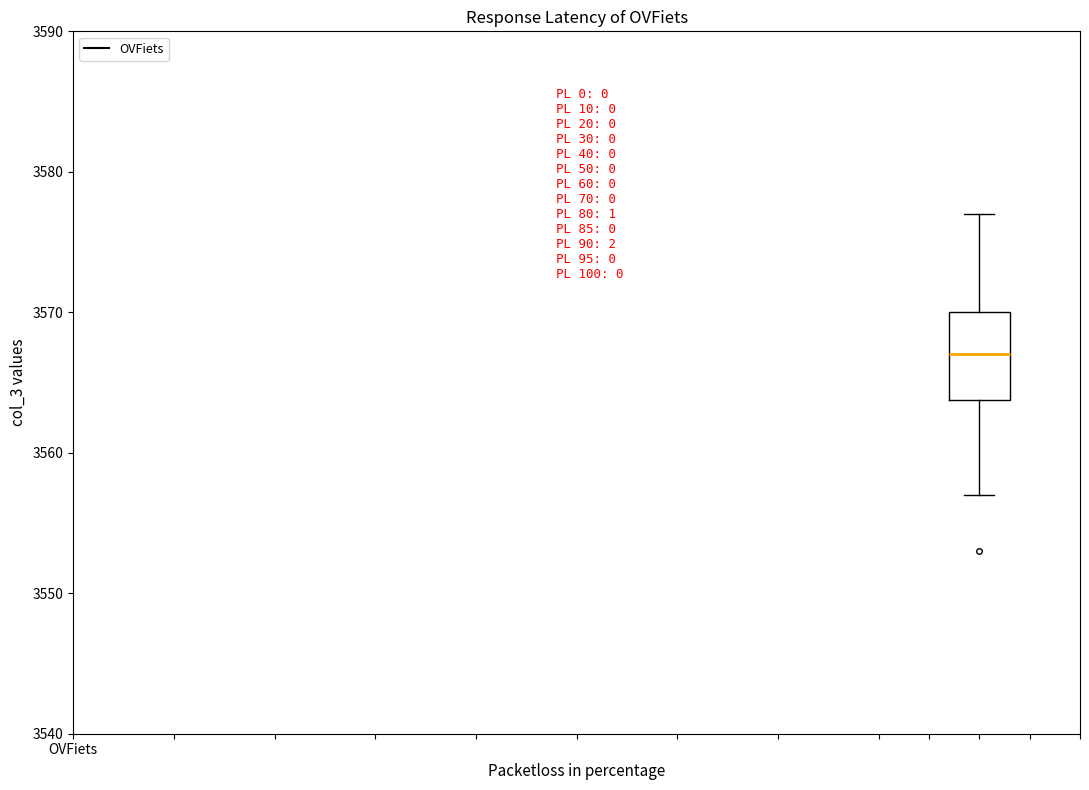

Where does the upper whisker of the box end on the y-axis? The values are not printed on the chart, so give them approximately, as read against the axis.

3577